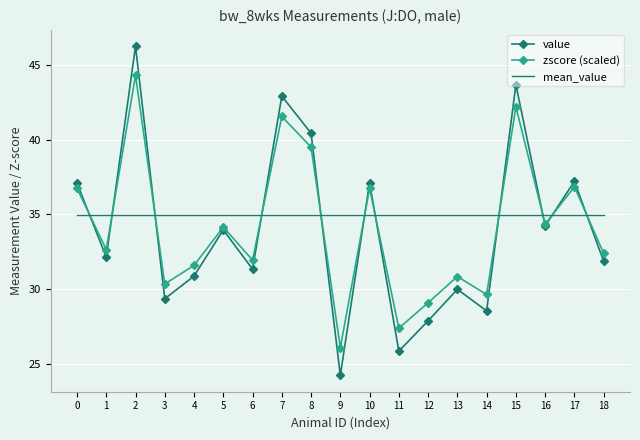

Rank the series at 15 from highest to lowest value.

value, zscore (scaled), mean_value